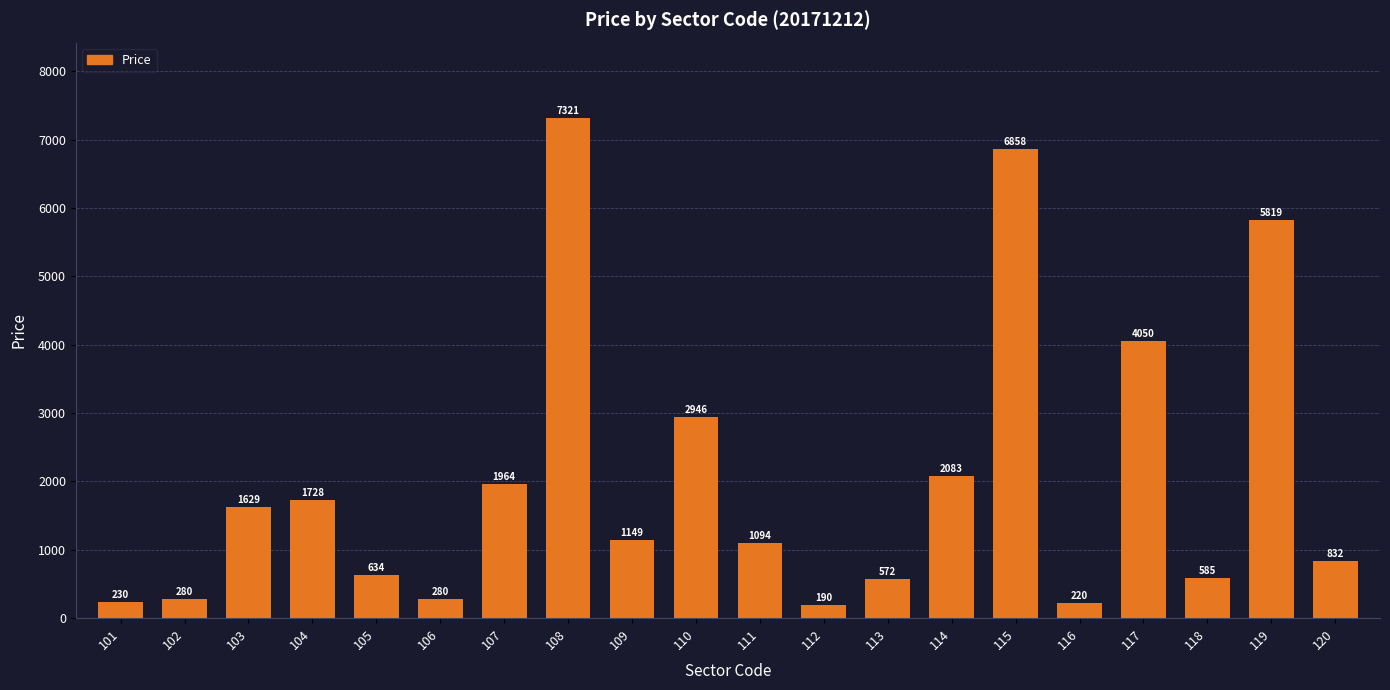

What is the ratio of the value at 111 to the value at 115?

0.2